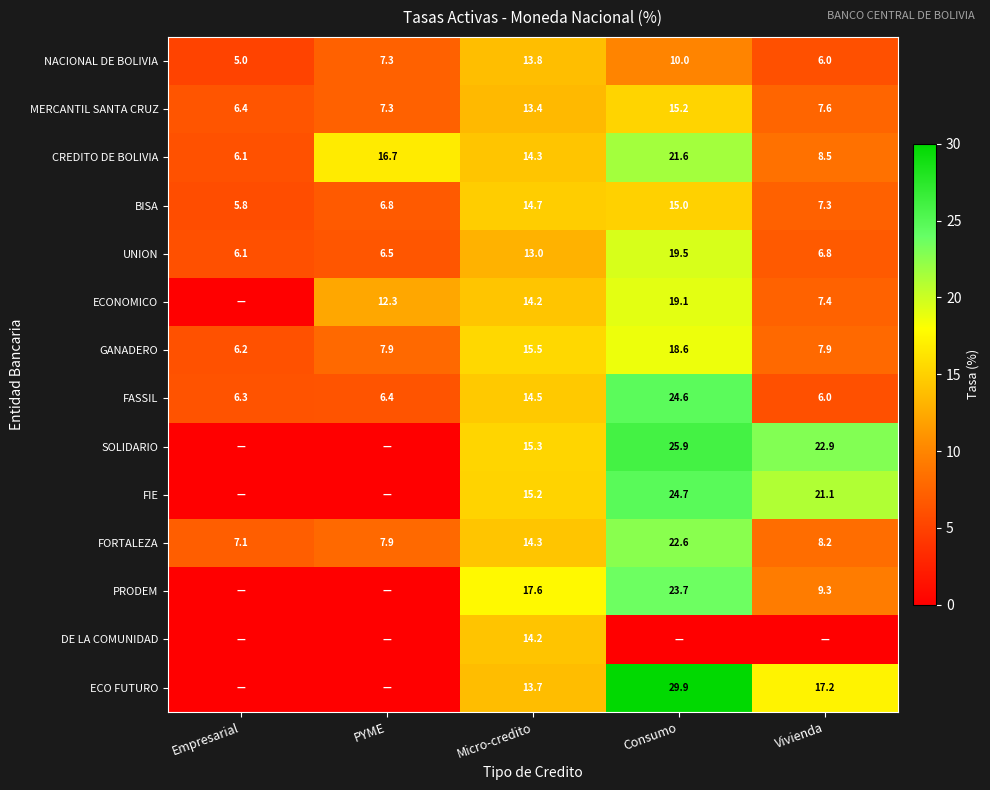

True or false: MERCANTIL SANTA CRUZ has a value of 7.3 at PYME.

True